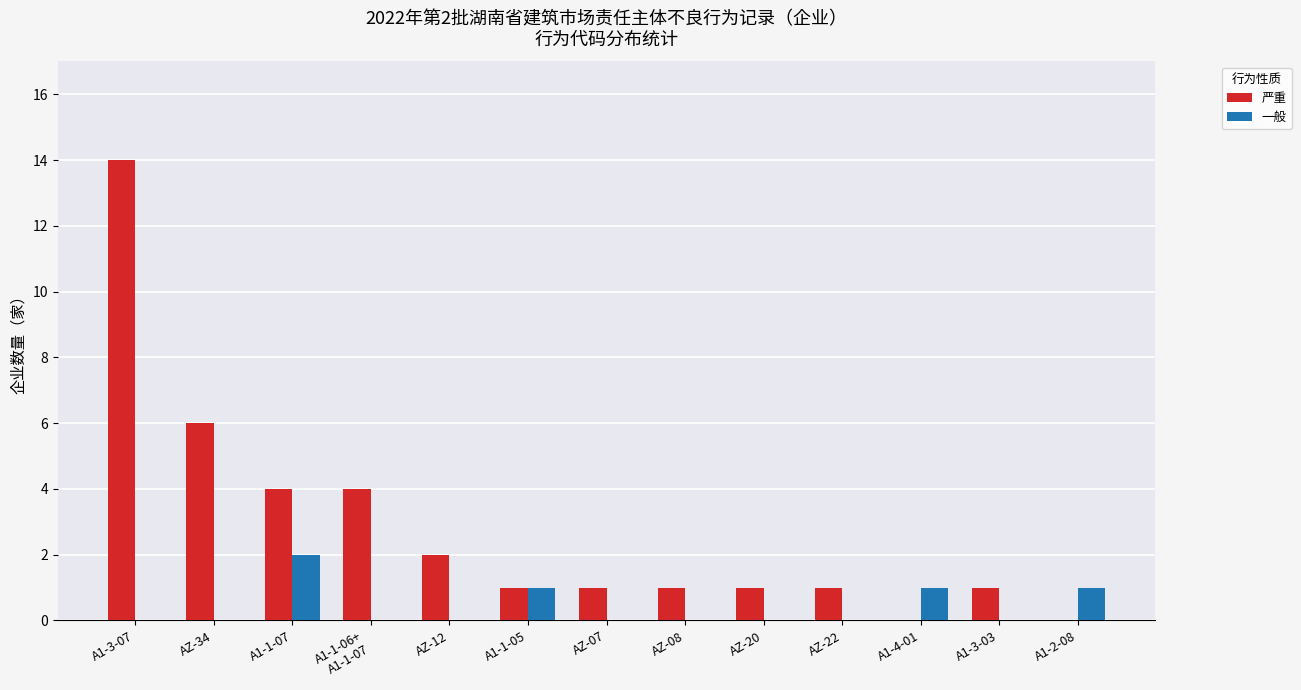

Is the value of 严重 at AZ-22 greater than the value of 一般 at AZ-20?

Yes